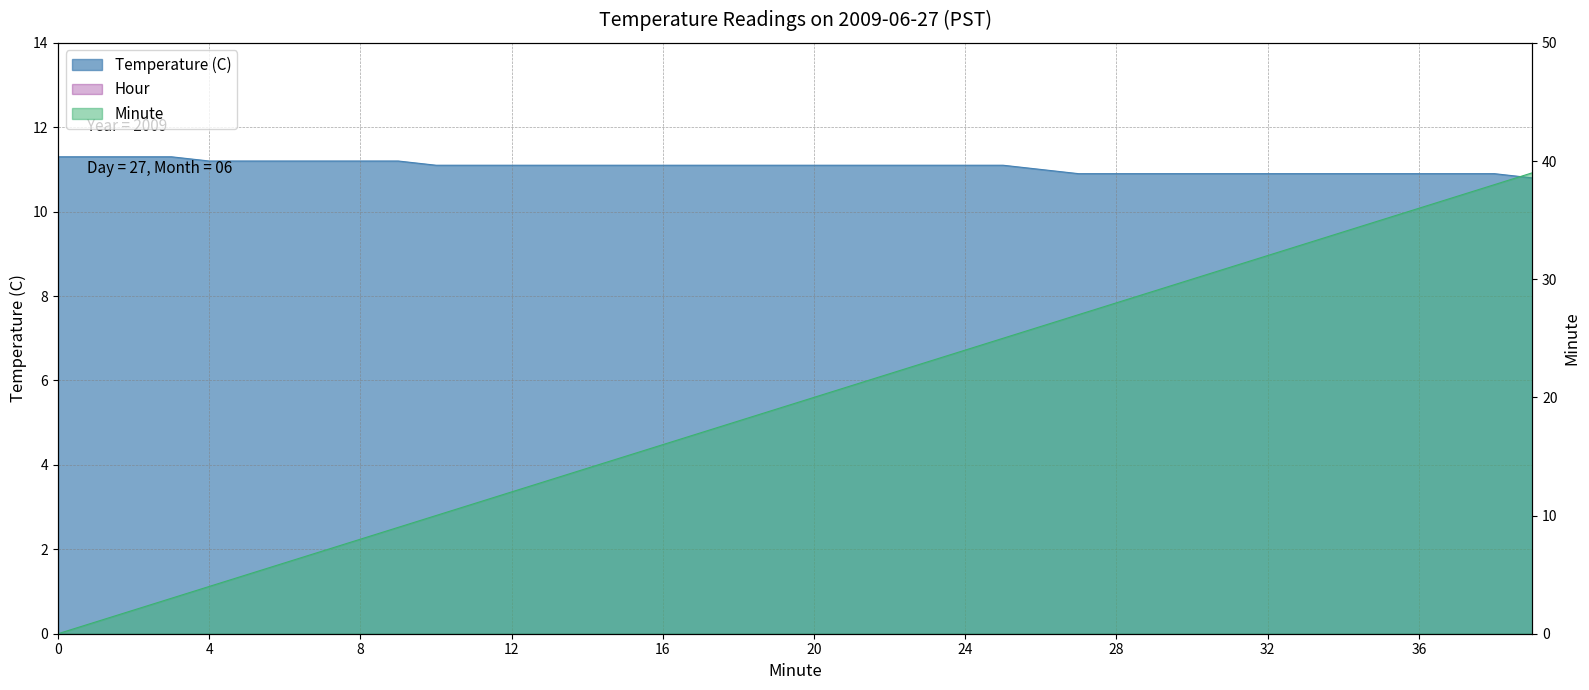

Between 3 and 7, which series saw the biggest shift?

Minute